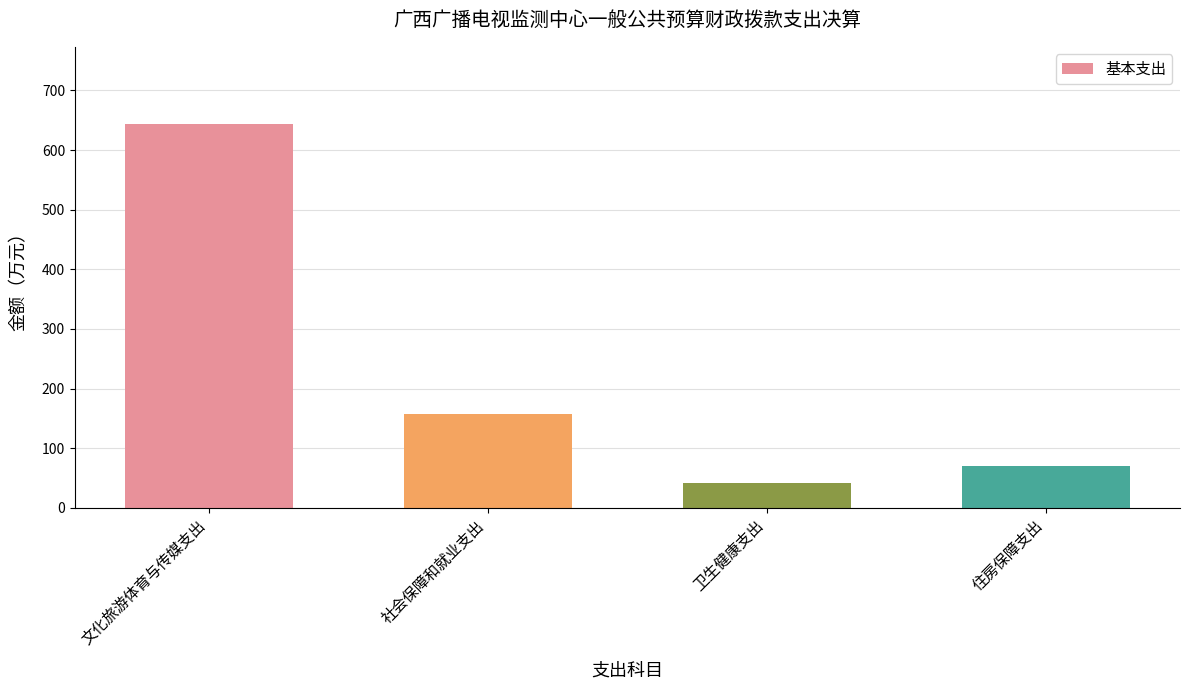

Between 文化旅游体育与传媒支出 and 社会保障和就业支出, which is larger?

文化旅游体育与传媒支出